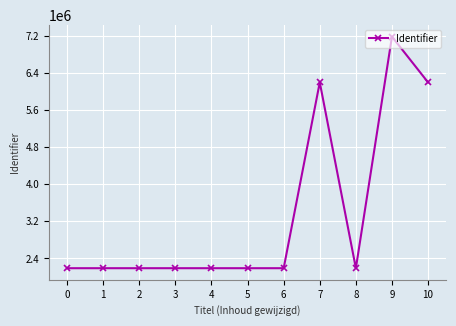

Between 7 and 9, which is larger?

9